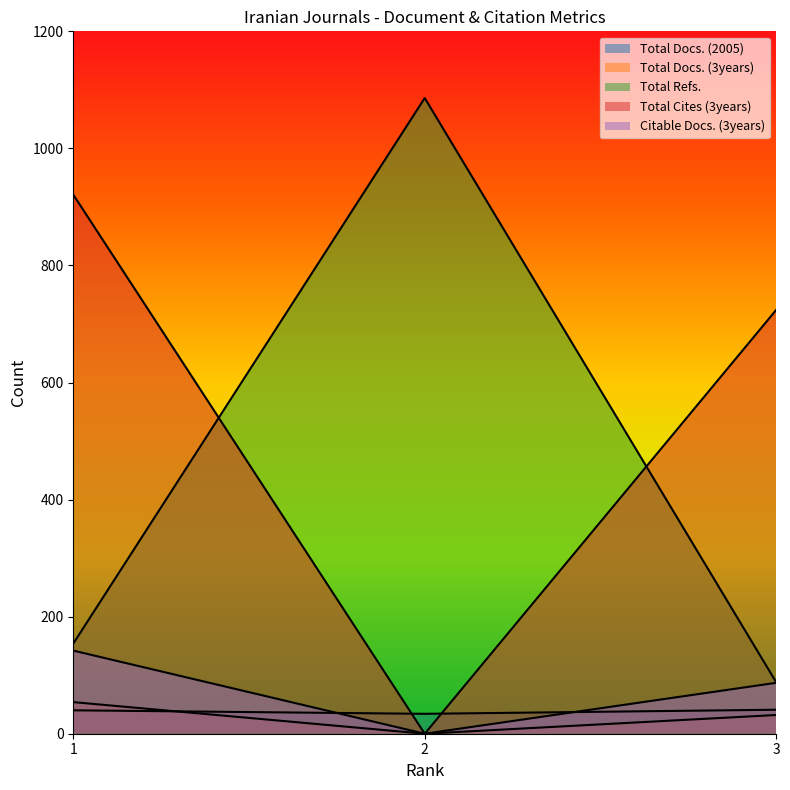

True or false: Citable Docs. (3years) has a value of -82 at 2.

False